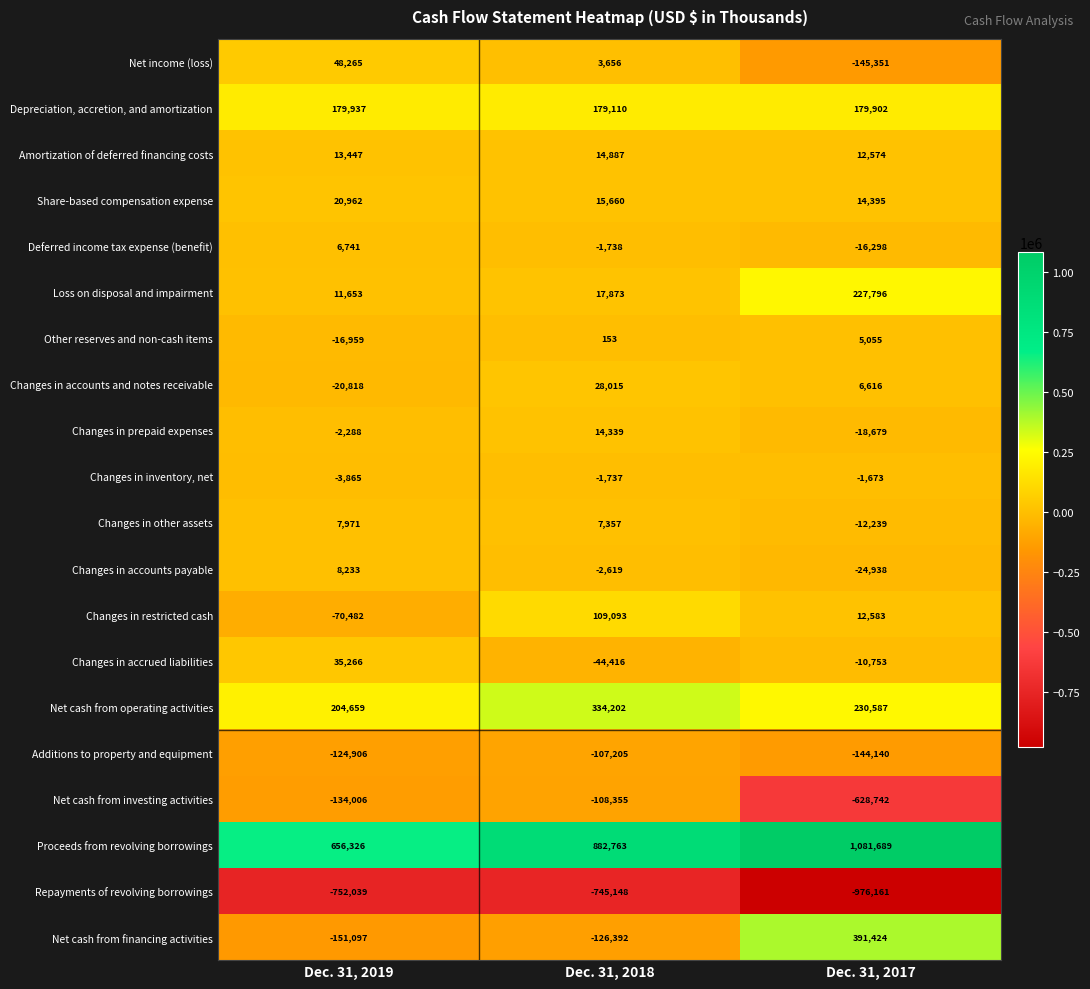

How many data points does each series have?

3